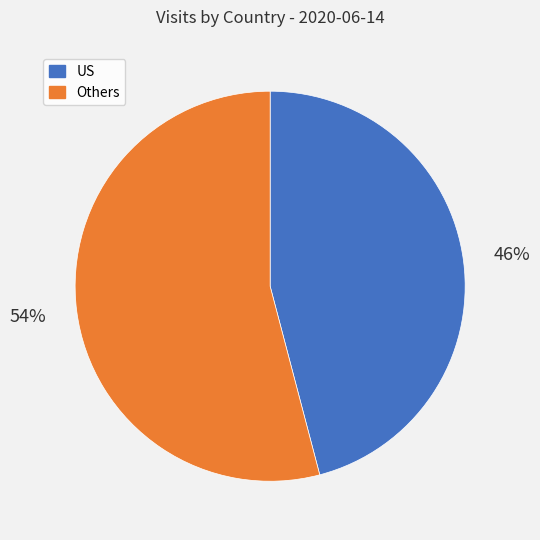

How many slices are in this pie chart?

2